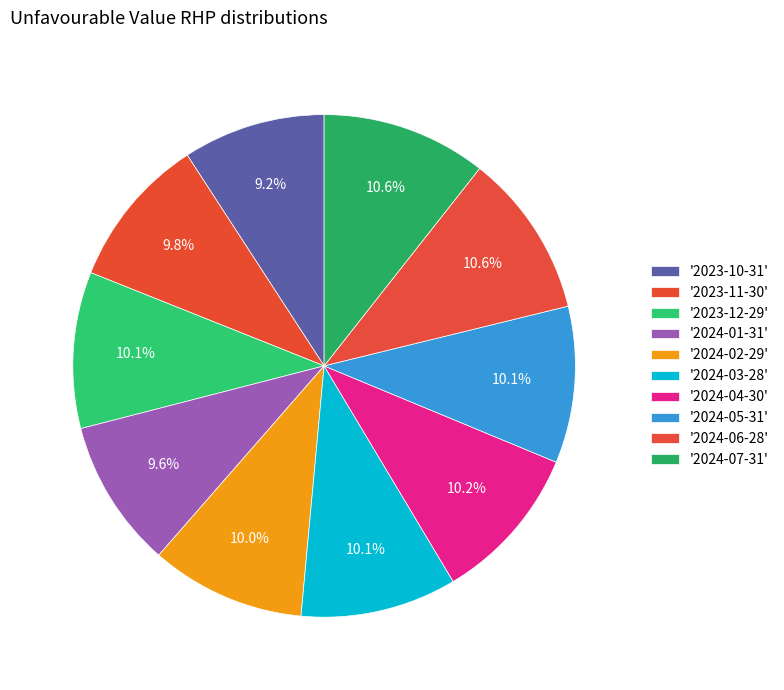

Count the number of slices in the pie.

10